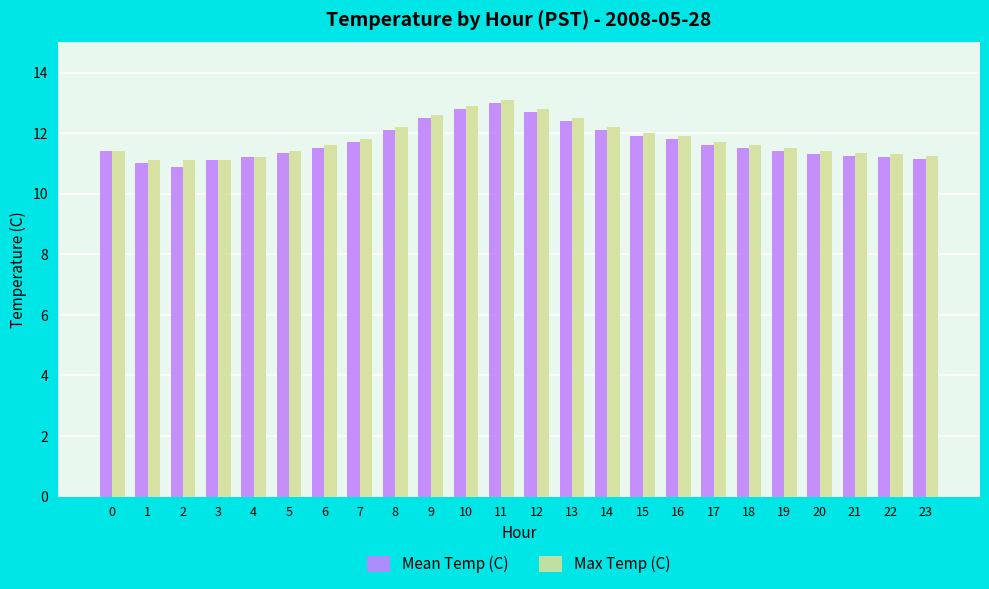

Is it true that Mean Temp (C) equals 6.7 at 6?

False